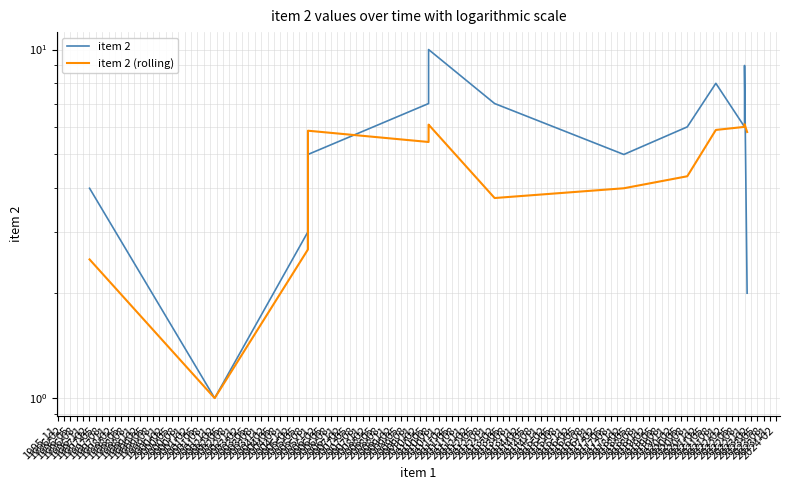

Is the value of item 2 at 1995-11 greater than the value of item 2 (rolling) at 1996-02?

Yes